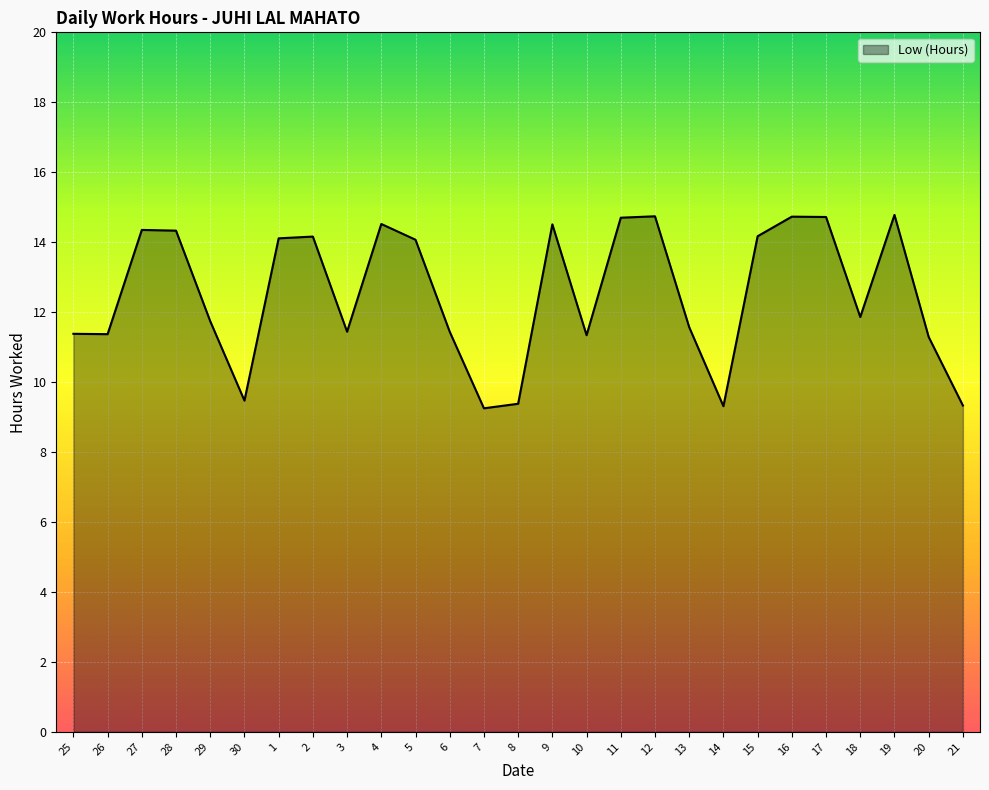

Is it true that the value at 1 is 14.1?

True